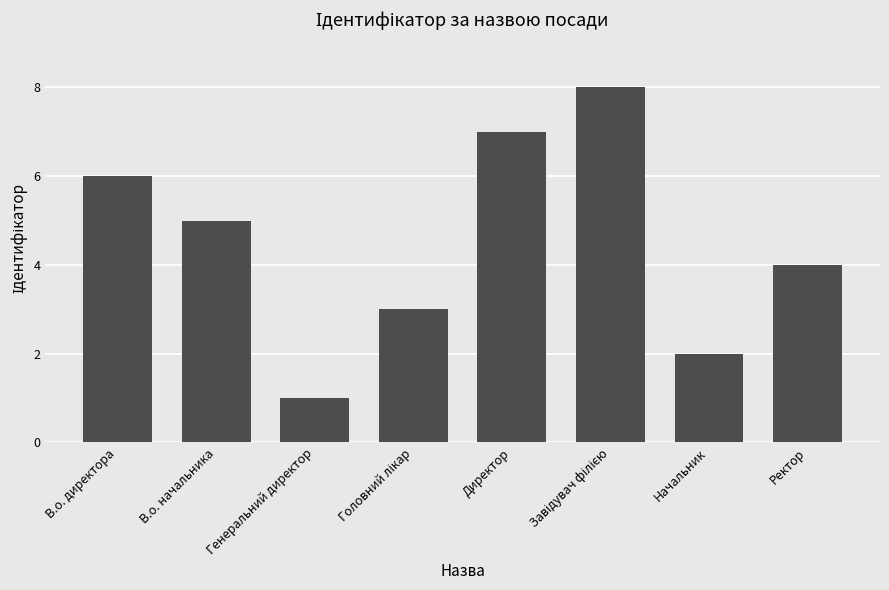

What is the label of the 8th bar from the right?

В.о. директора